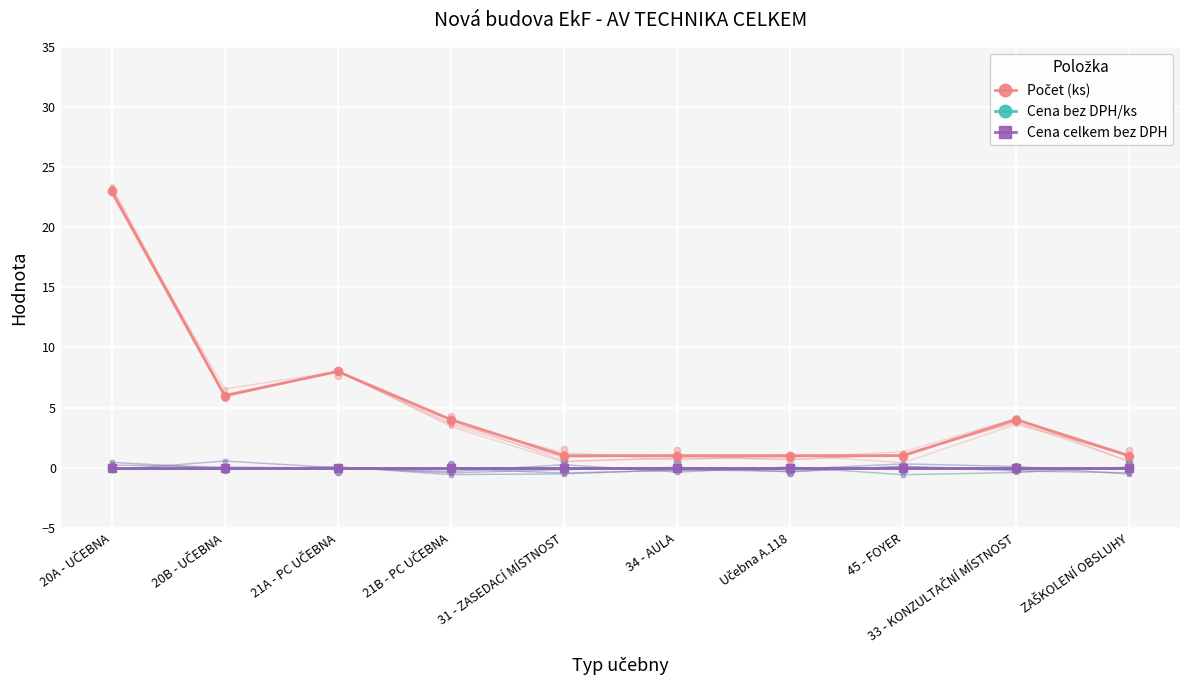

At which category is the sum across all series the highest?

20A - UČEBNA